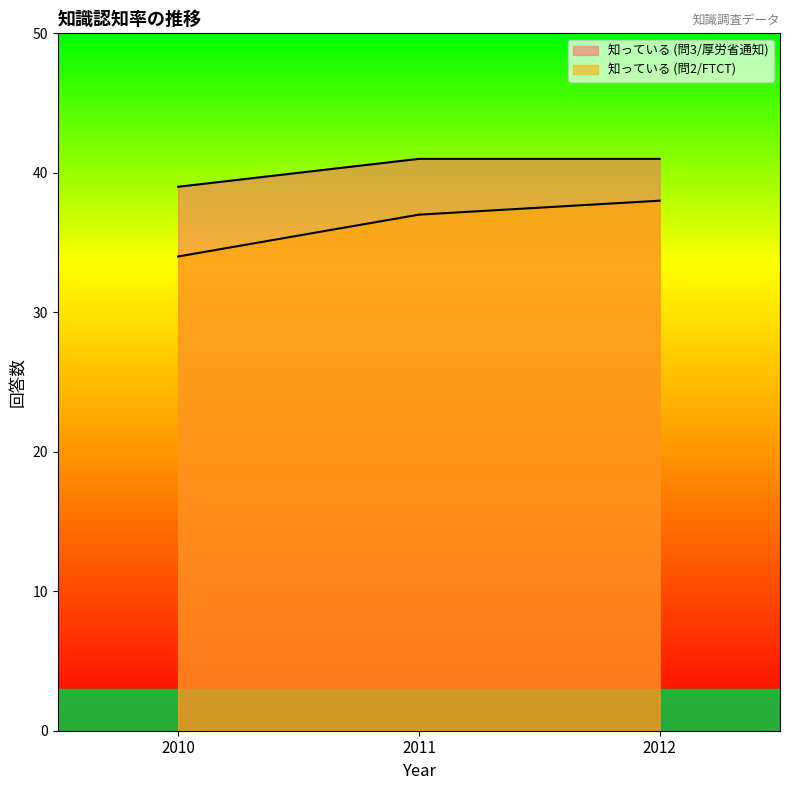

Does the chart have visible grid lines?

No